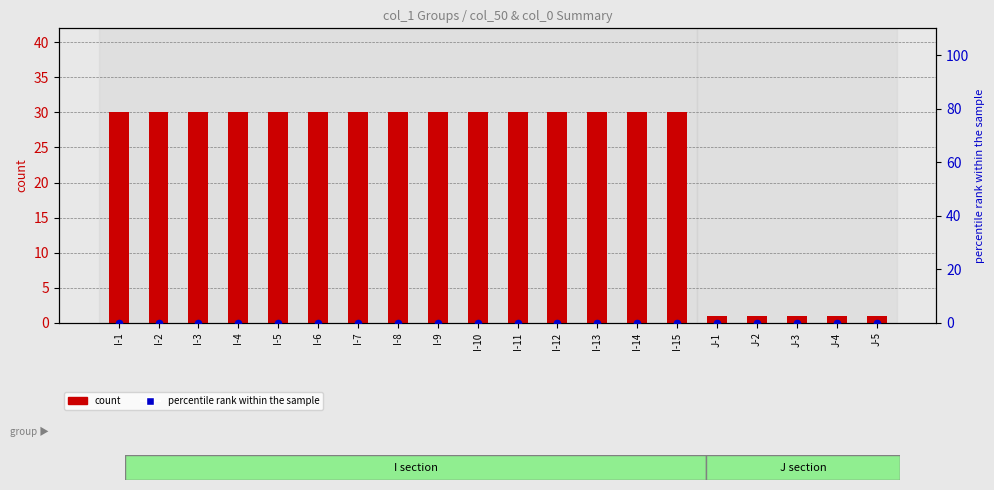

At how many categories does at least one series exceed 29?

15